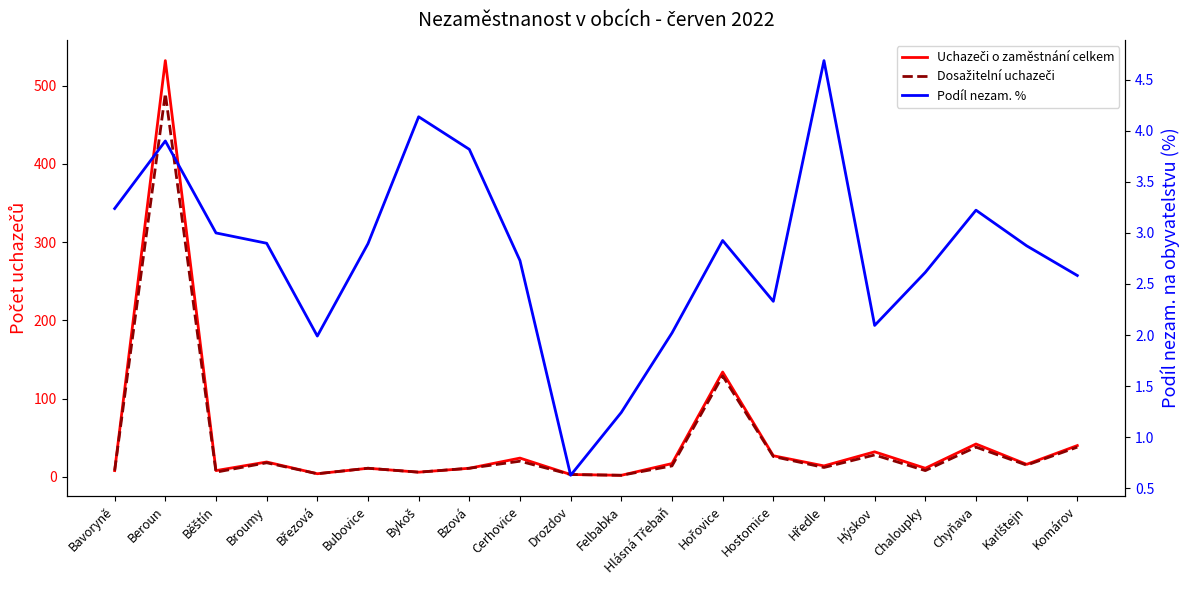

Is the value of Uchazeči o zaměstnání celkem at Felbabka greater than the value of Dosažitelní uchazeči at Felbabka?

No